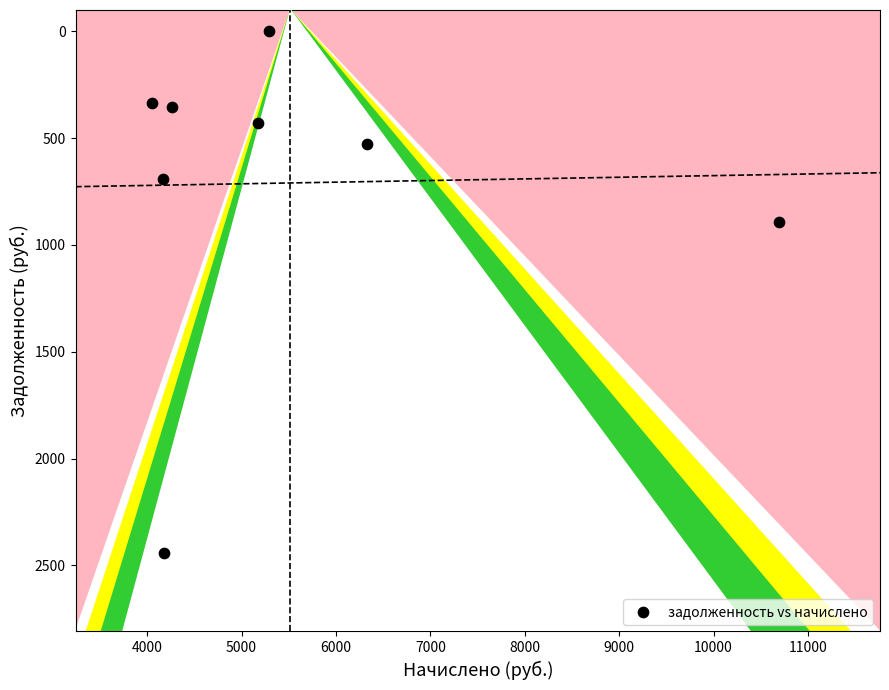

What is the range of X values (max minus min)?

6643.2